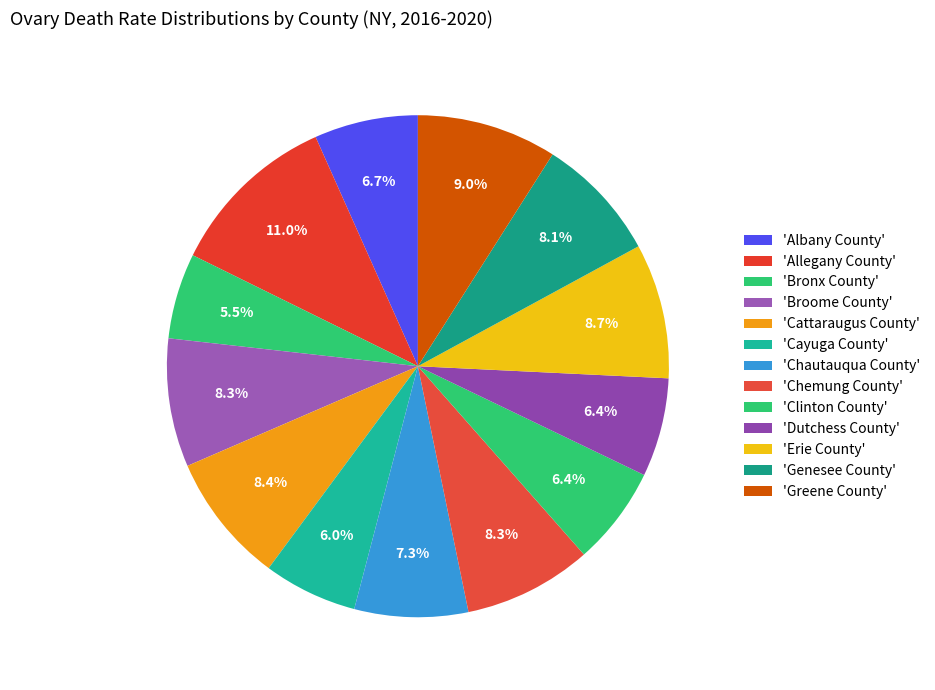

Rank the categories by value from highest to lowest.

Allegany County, Greene County, Erie County, Cattaraugus County, Broome County, Chemung County, Genesee County, Chautauqua County, Albany County, Clinton County, Dutchess County, Cayuga County, Bronx County